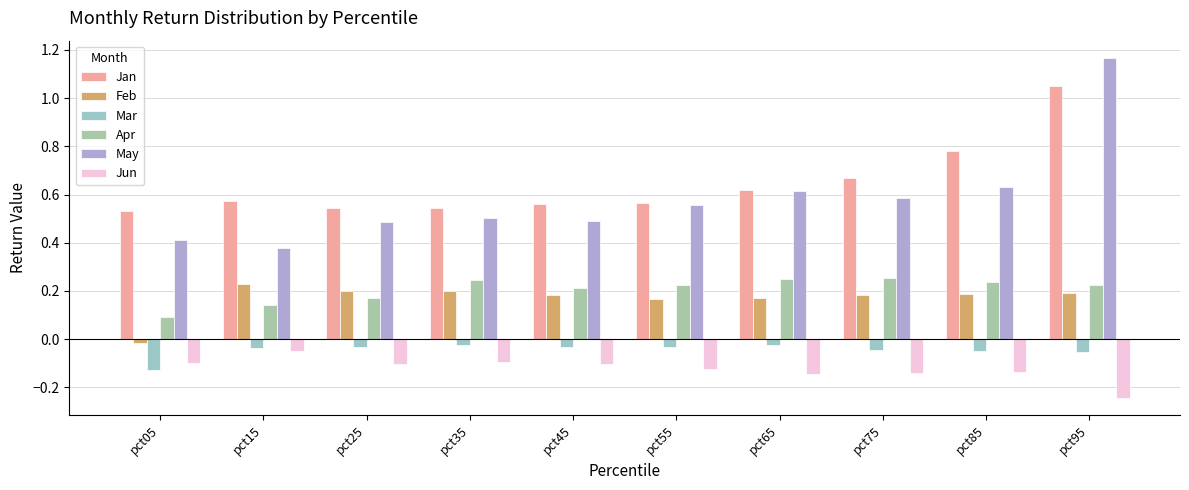

Rank the series by their maximum value, from highest to lowest.

May, Jan, Apr, Feb, Mar, Jun